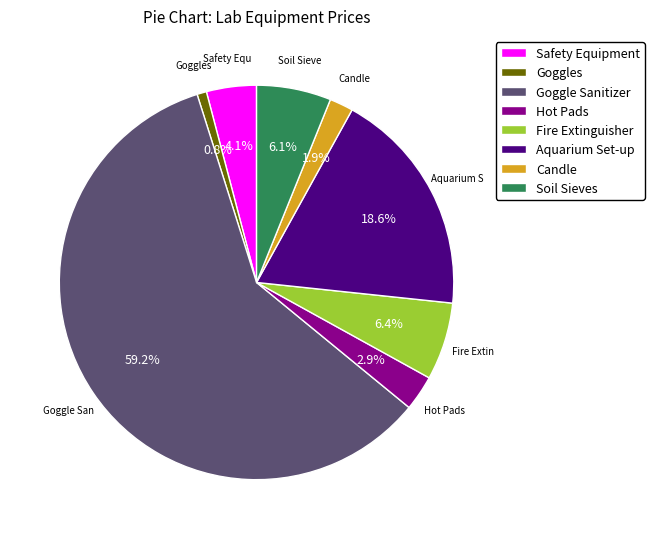

To the nearest percent, what portion does Aquarium Set-up represent?

19%